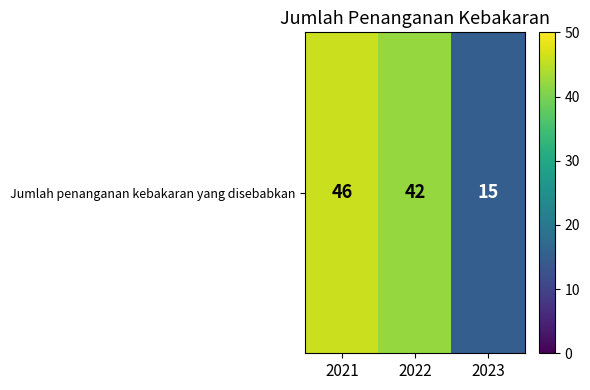

What is the sum of all values?

103